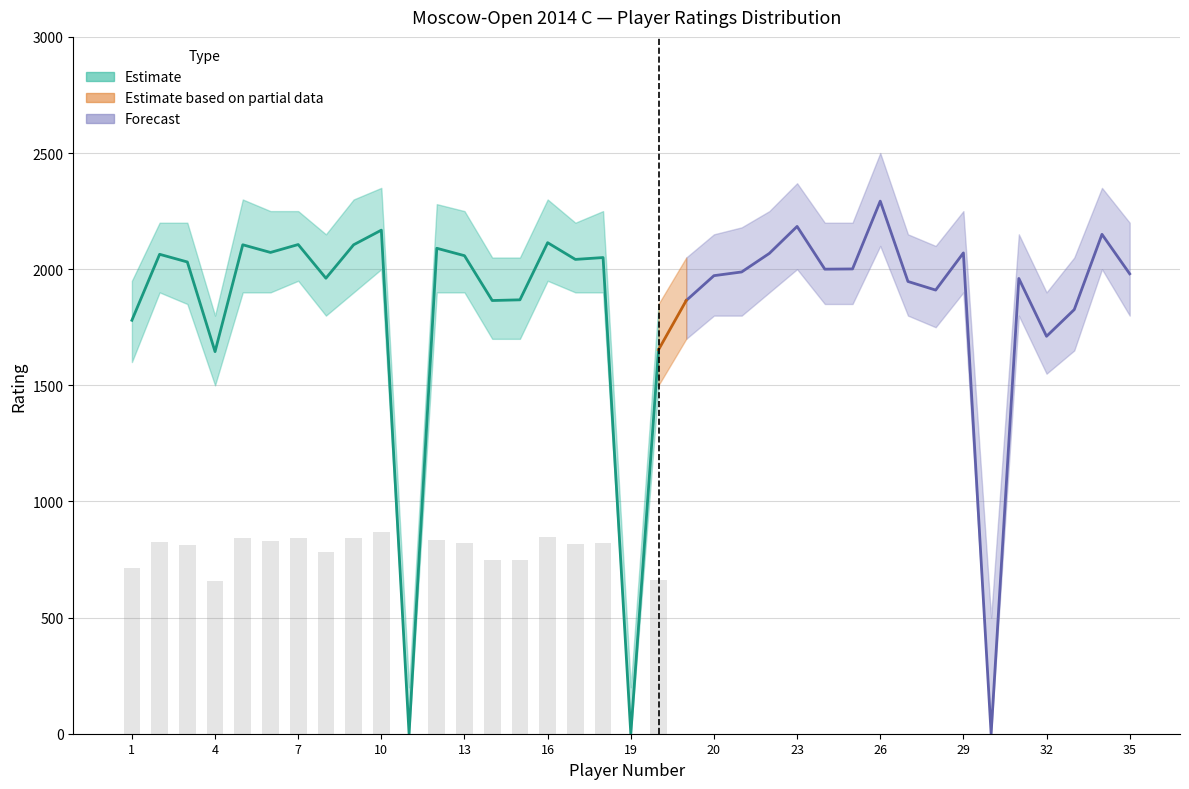

Are the bars horizontal?

No